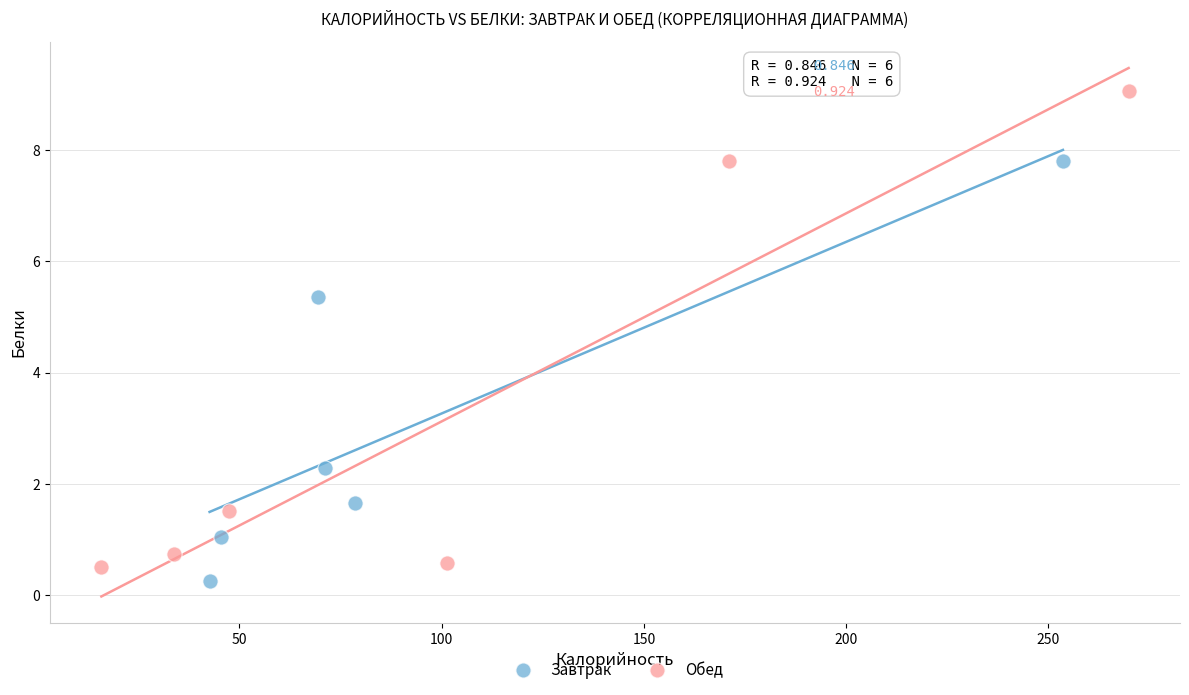

Which series reaches the maximum Y coordinate?

Обед